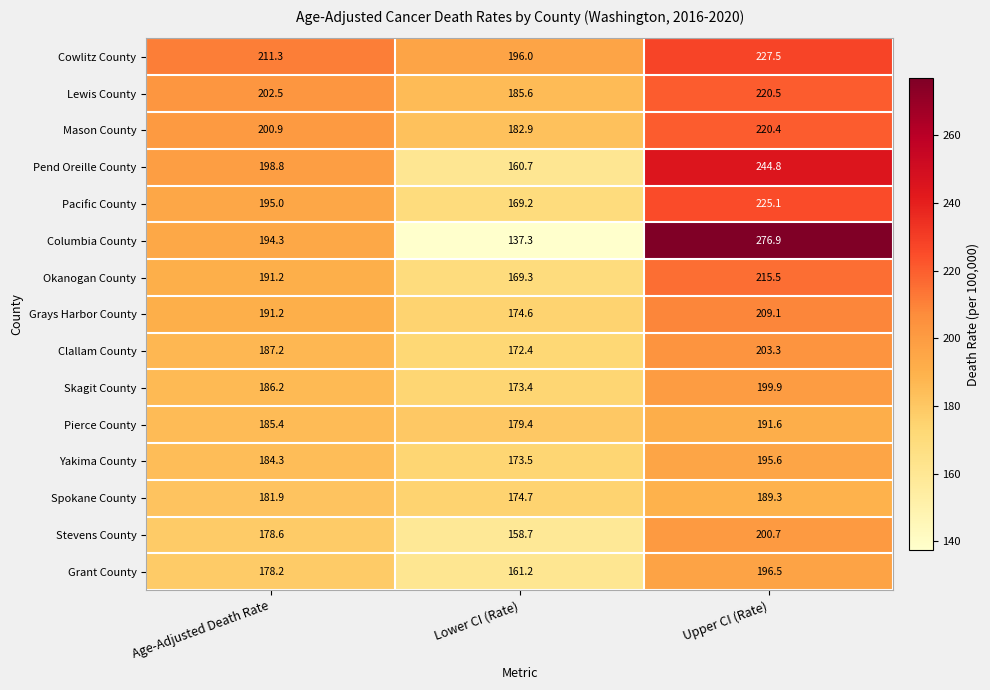

Rank the series at Lower CI (Rate) from highest to lowest value.

Cowlitz County, Lewis County, Mason County, Pierce County, Spokane County, Grays Harbor County, Yakima County, Skagit County, Clallam County, Okanogan County, Pacific County, Grant County, Pend Oreille County, Stevens County, Columbia County